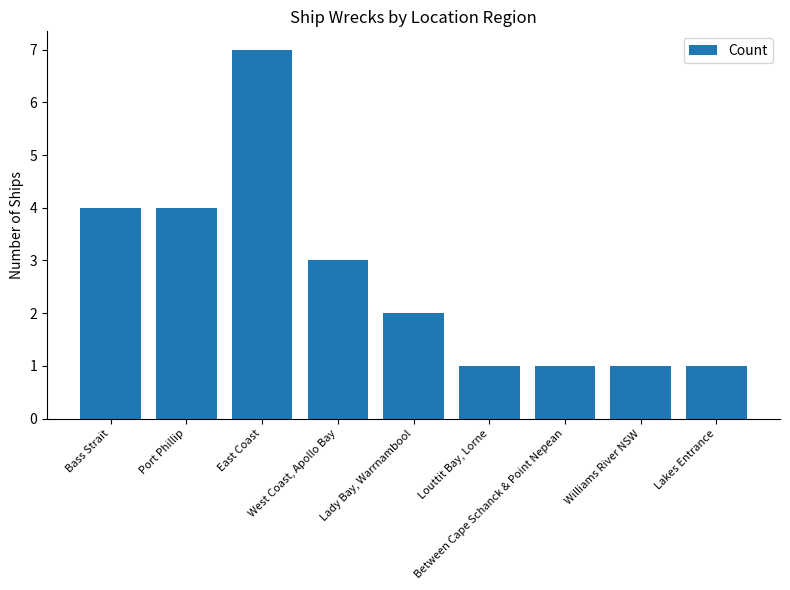

What is the maximum value shown in the chart?

7